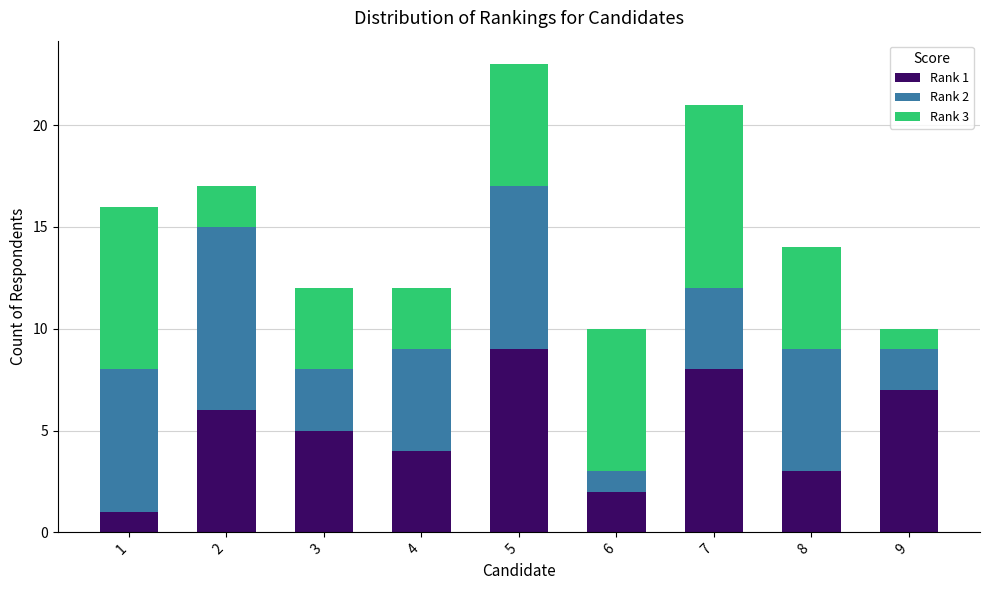

How many bars are there in total?

9